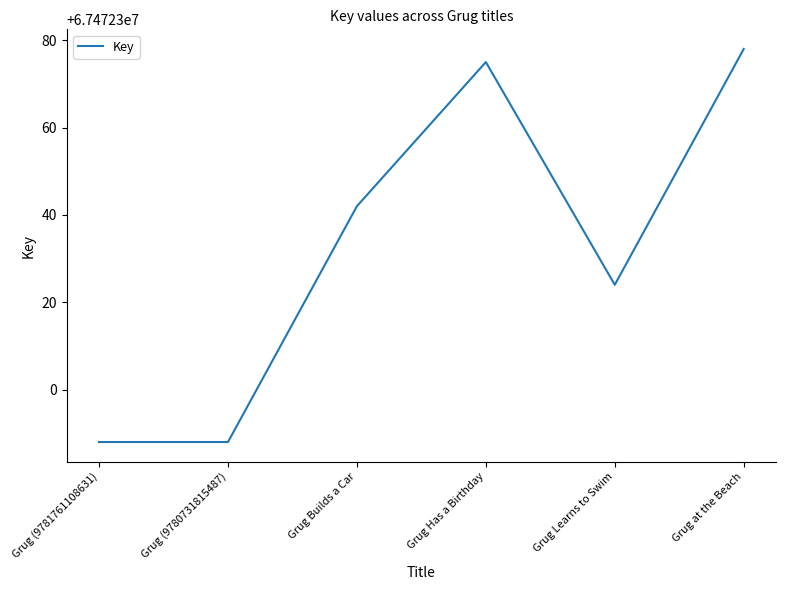

What value does the data have at Grug at the Beach?

67472378